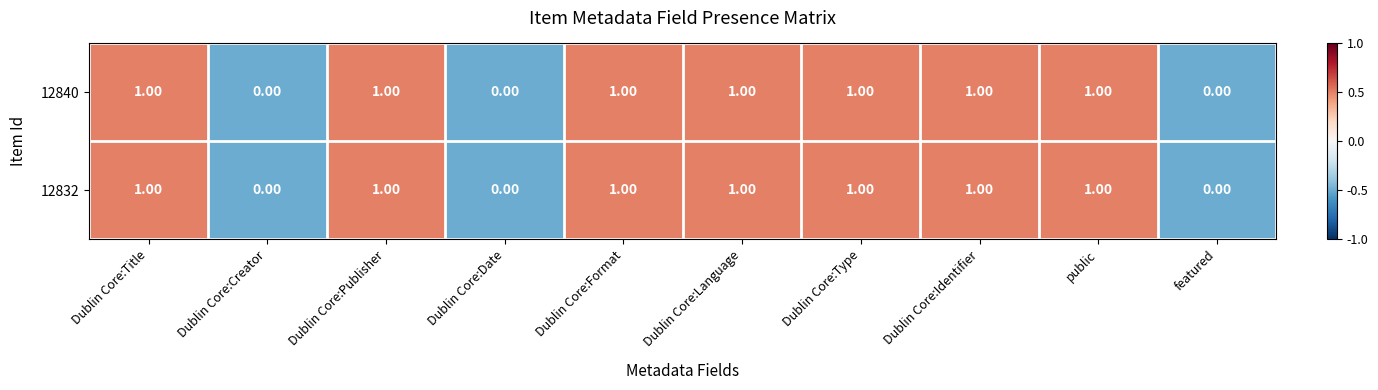

What is the sum of all 12840 values?

7